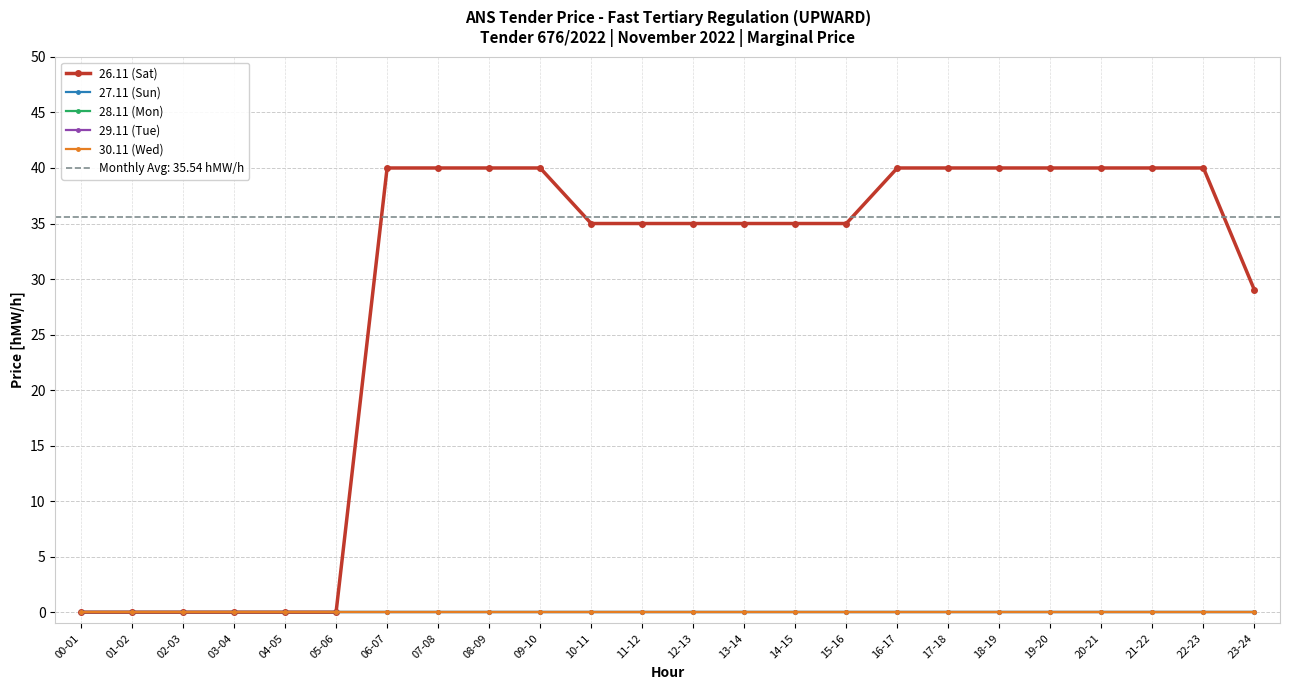

What are all the series names shown in the legend?

26.11 (Sat), 27.11 (Sun), 28.11 (Mon), 29.11 (Tue), 30.11 (Wed)